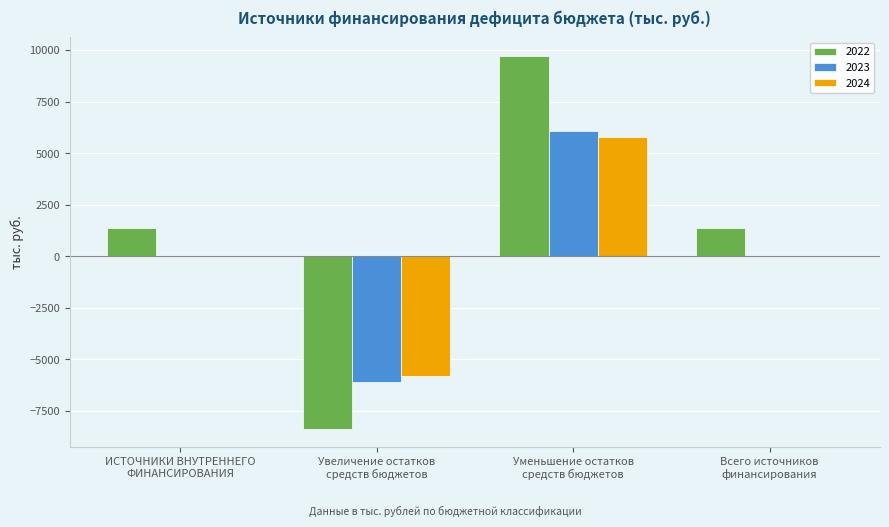

What is the maximum value shown in the chart?

9731.1